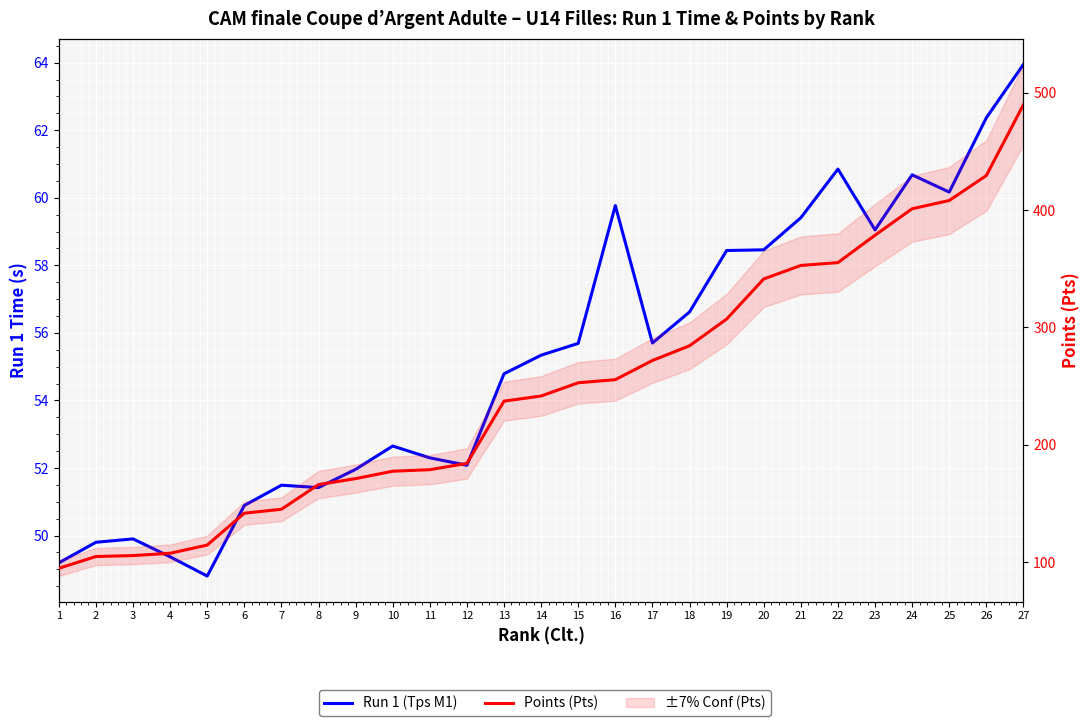

What is the spread (max minus min) of values at 19?

248.6